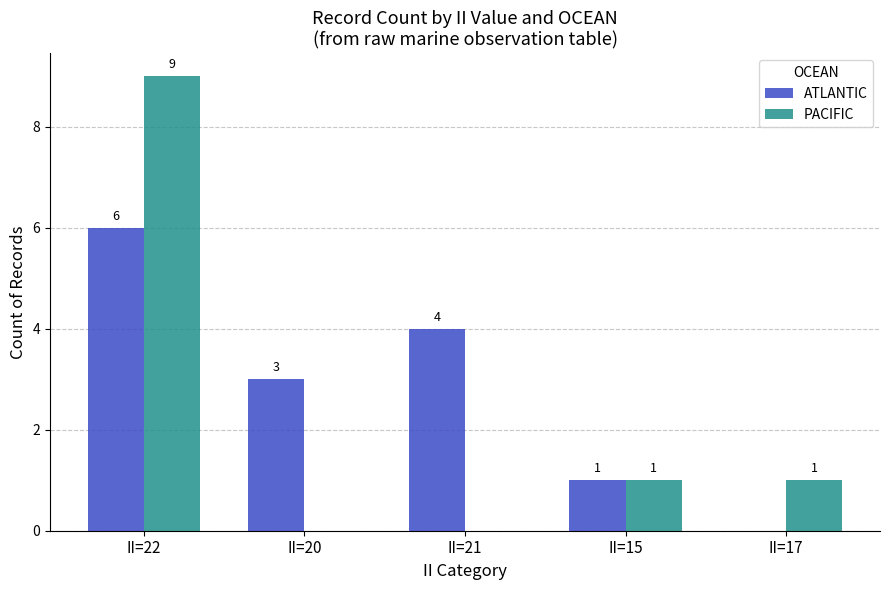

What is the difference between the ATLANTIC values at II=17 and II=20?

3